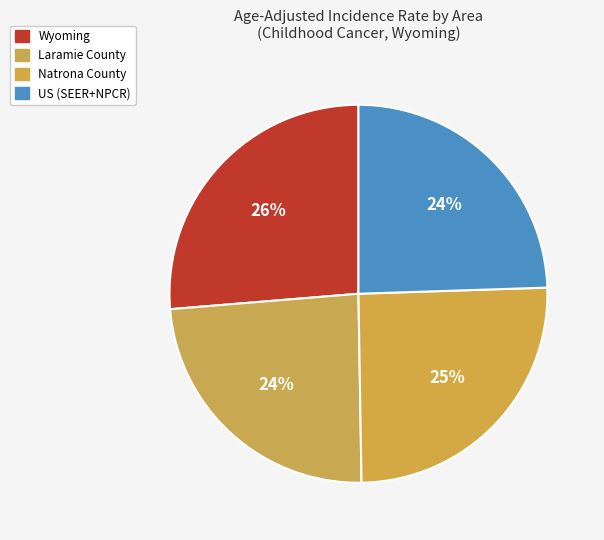

How many slices are in this pie chart?

4